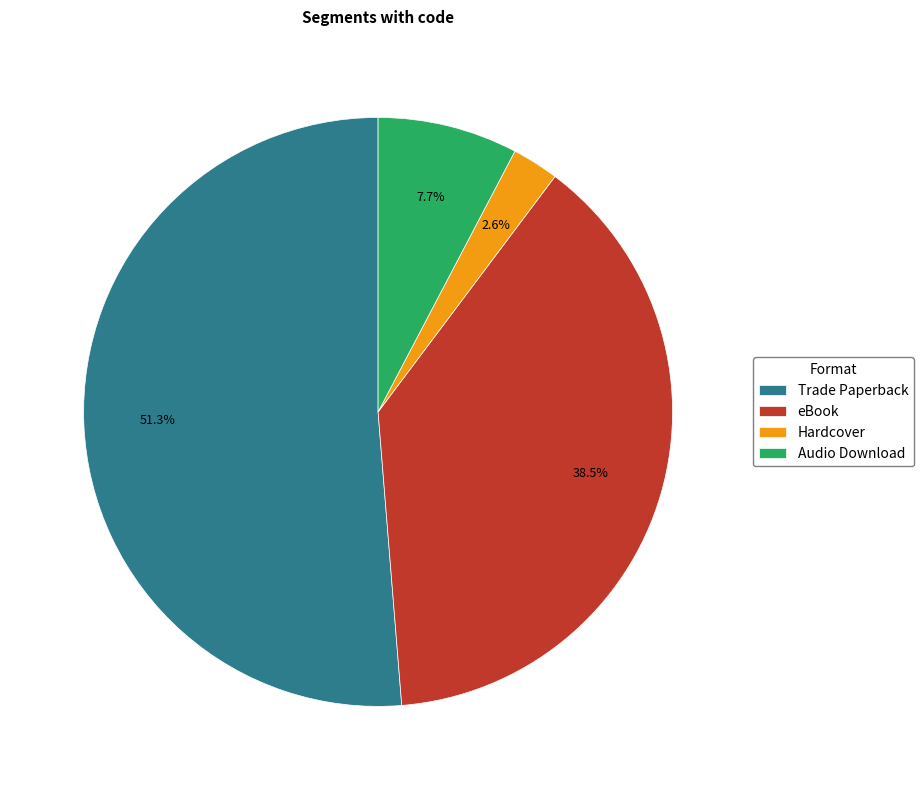

Between Trade Paperback and Audio Download, which is larger?

Trade Paperback